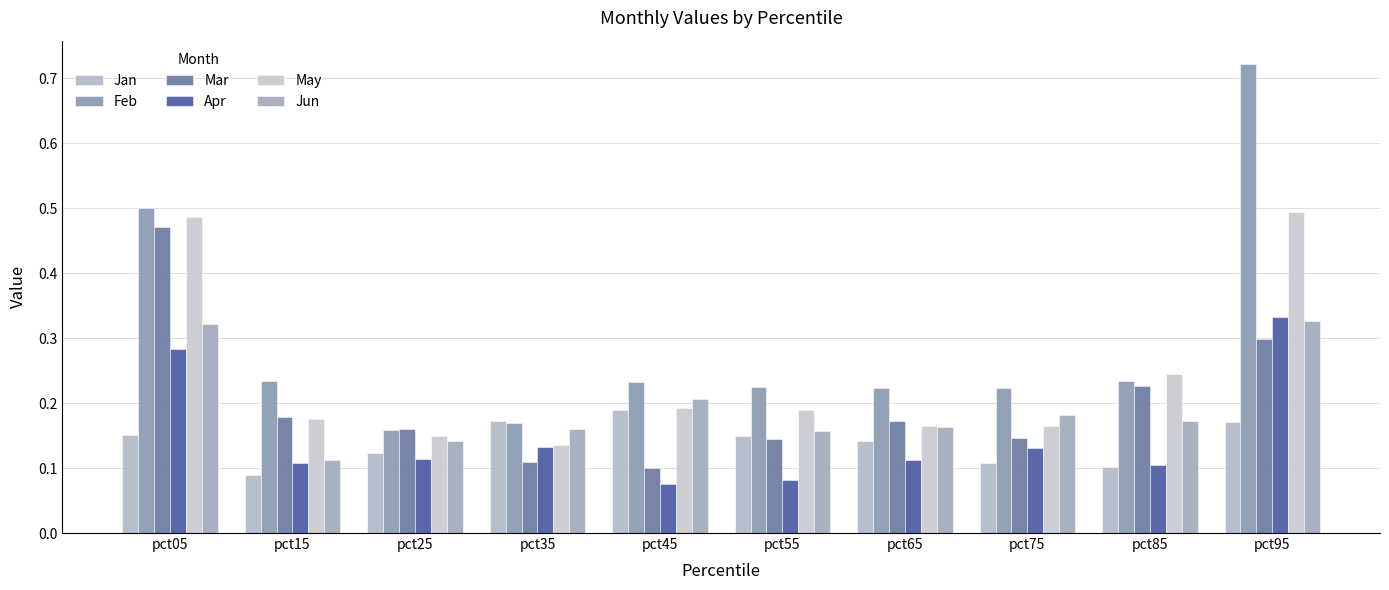

What is the average value of the Feb series?

0.3